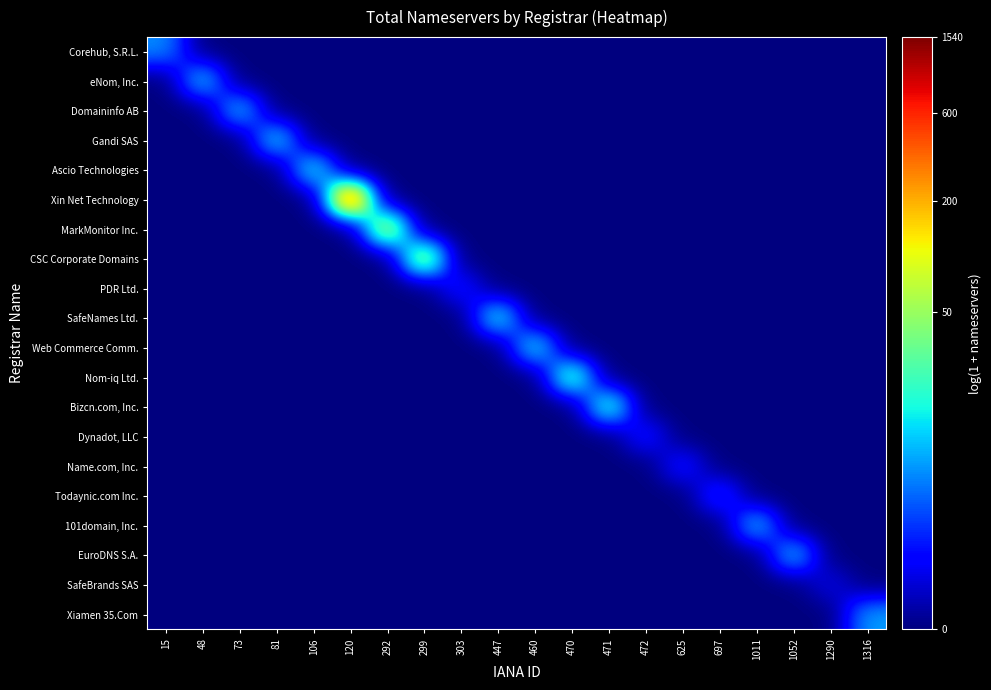

What is the greatest value displayed?

7.3